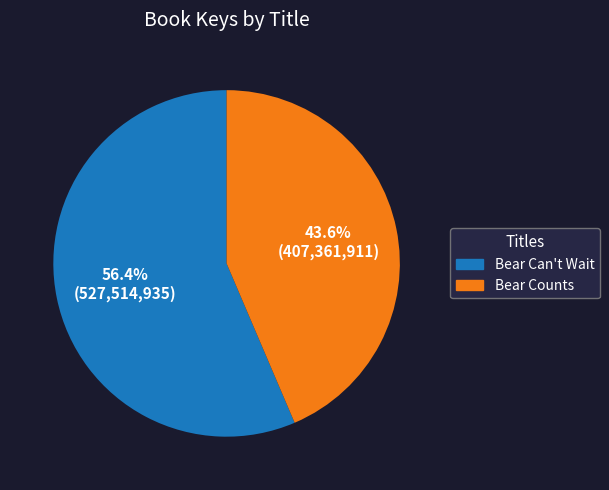

What is the ratio of the value at Bear Can't Wait to the value at Bear Counts?

1.3